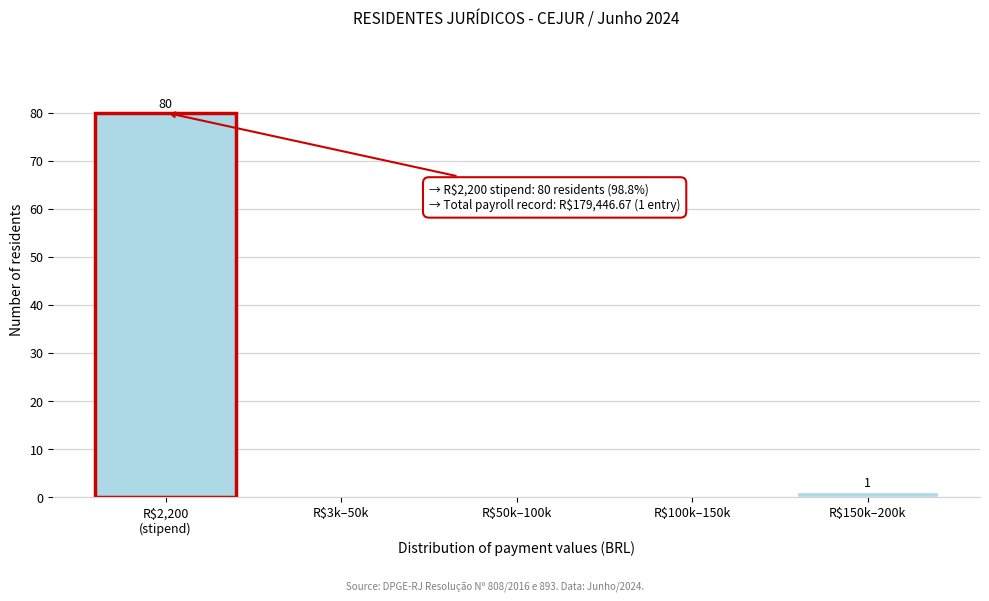

What is the greatest value displayed?

80